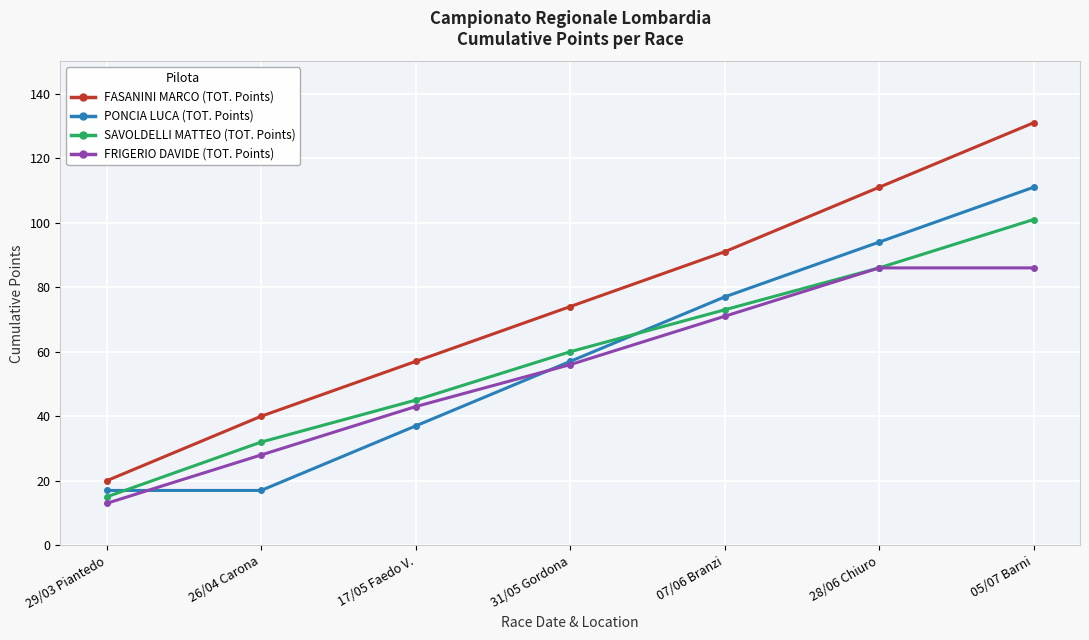

Which label corresponds to the smallest value in the chart?

29/03 Piantedo